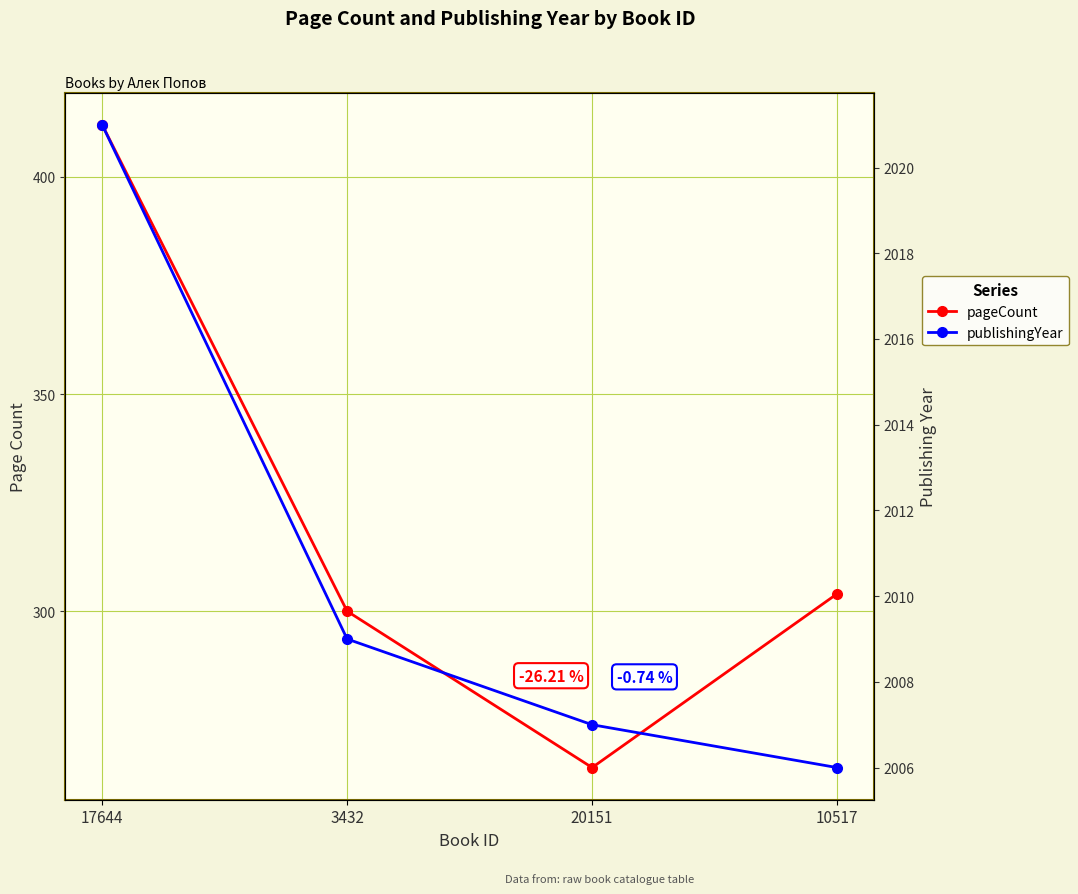

What are all the series names shown in the legend?

pageCount, publishingYear